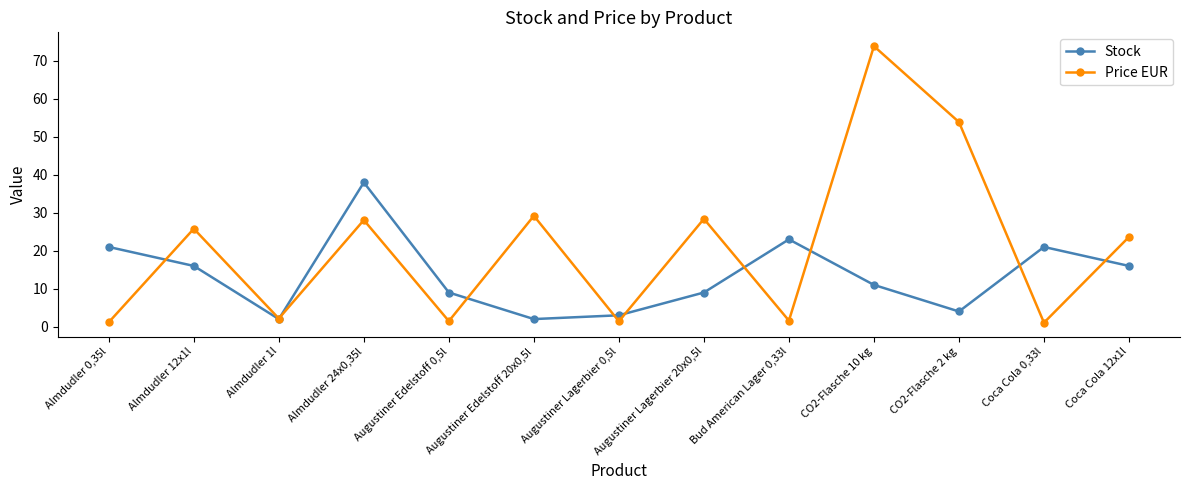

What position from the left is Augustiner Lagerbier 0,5l?

7